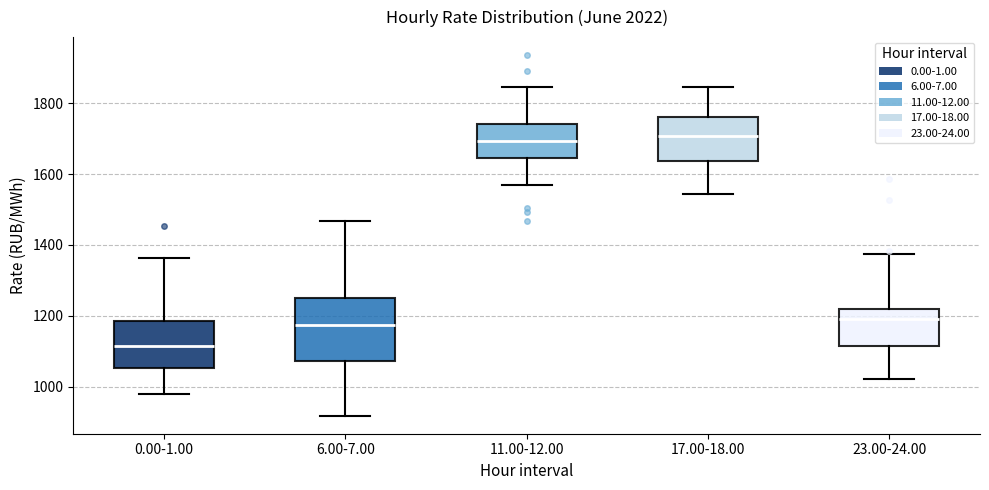

Reading left to right, read every box against the y-axis: the position of its median line, the range the box covers, and the ends of its whiskers. The values are not printed on the chart, so give them approximately, as read against the axis.

0.00-1.00: median 1120, box 1060 to 1180, whiskers 980 to 1360
6.00-7.00: median 1180, box 1080 to 1260, whiskers 920 to 1460
11.00-12.00: median 1700, box 1640 to 1740, whiskers 1580 to 1840
17.00-18.00: median 1700, box 1640 to 1760, whiskers 1540 to 1840
23.00-24.00: median 1200, box 1120 to 1220, whiskers 1020 to 1380